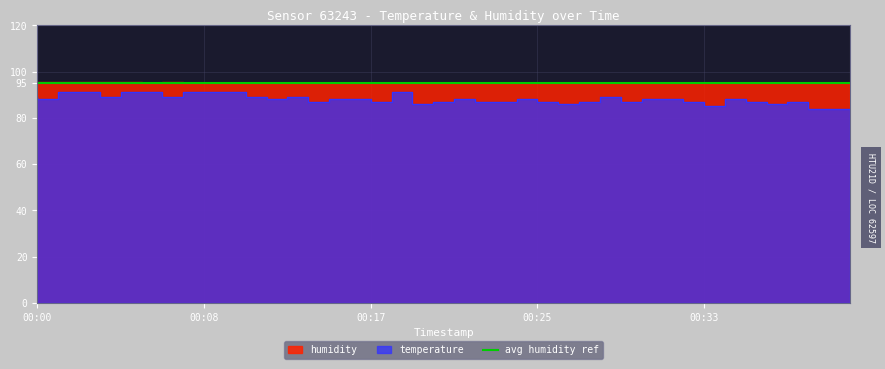

What is the average value of the temperature series?

88.1